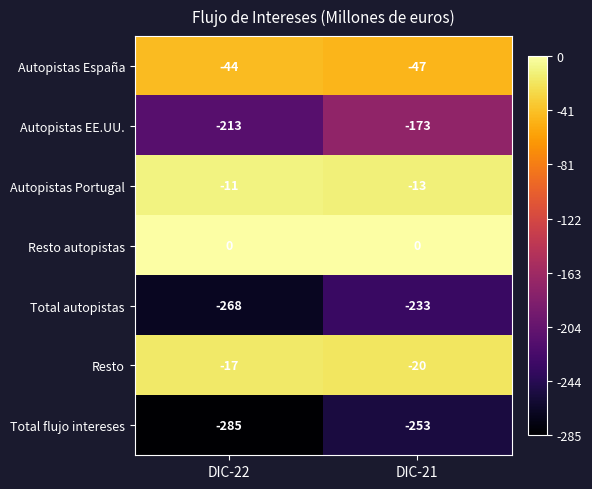

The value of Resto autopistas at DIC-22 is 0. True or false?

True